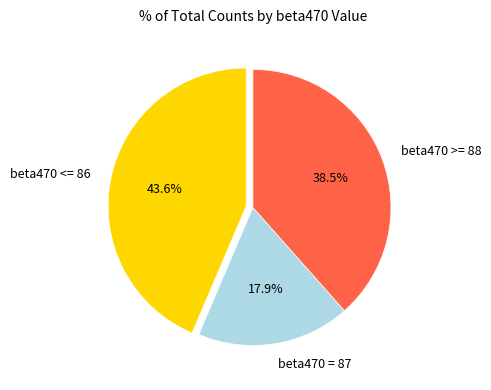

Rank the categories by value from highest to lowest.

beta470 <= 86, beta470 >= 88, beta470 = 87